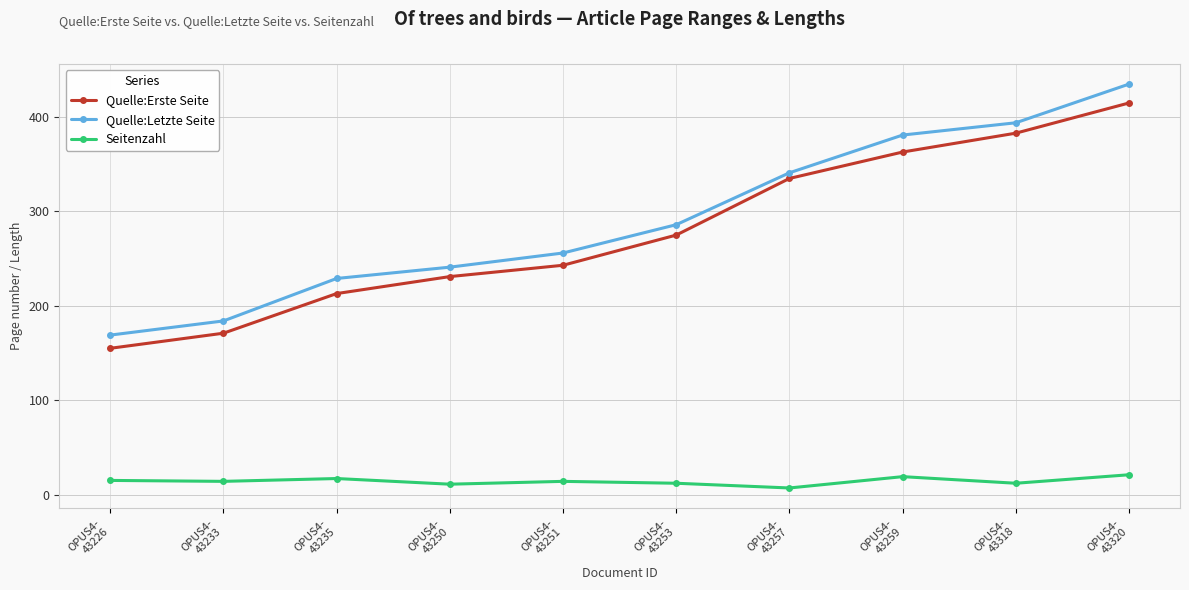

What is the spread (max minus min) of values at OPUS4-
43251?

242